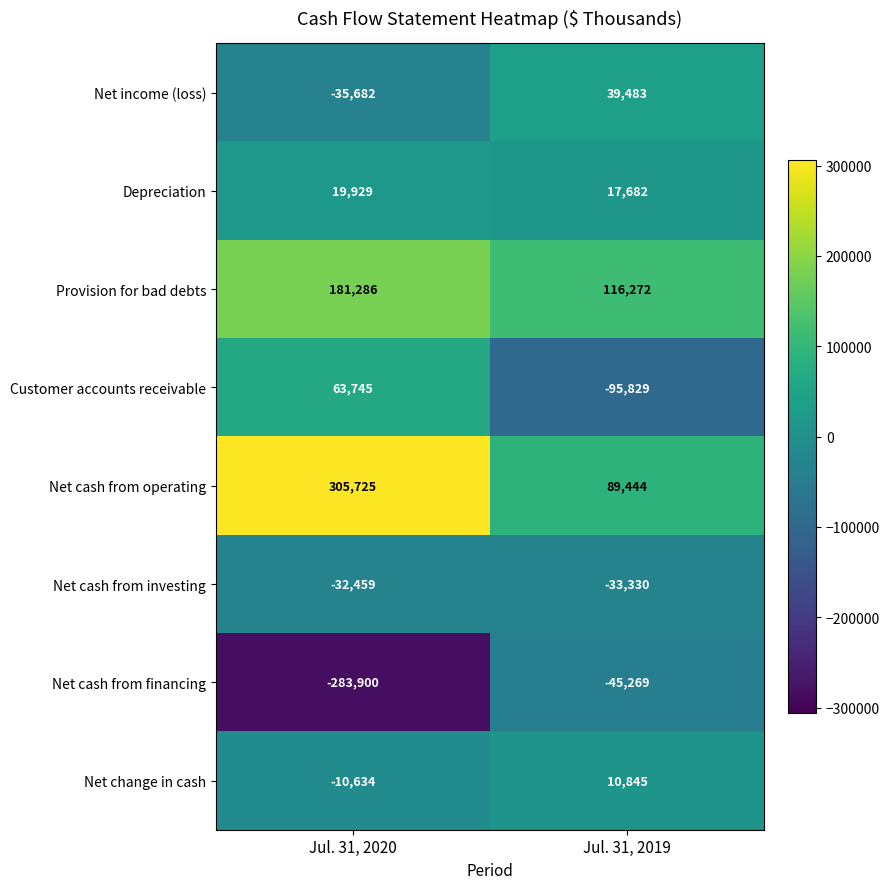

Reading left to right, what are all the values shown in this chart?

Net income (loss): -35682	39483
Depreciation: 19929	17682
Provision for bad debts: 181286	116272
Customer accounts receivable: 63745	-95829
Net cash from operating: 305725	89444
Net cash from investing: -32459	-33330
Net cash from financing: -283900	-45269
Net change in cash: -10634	10845